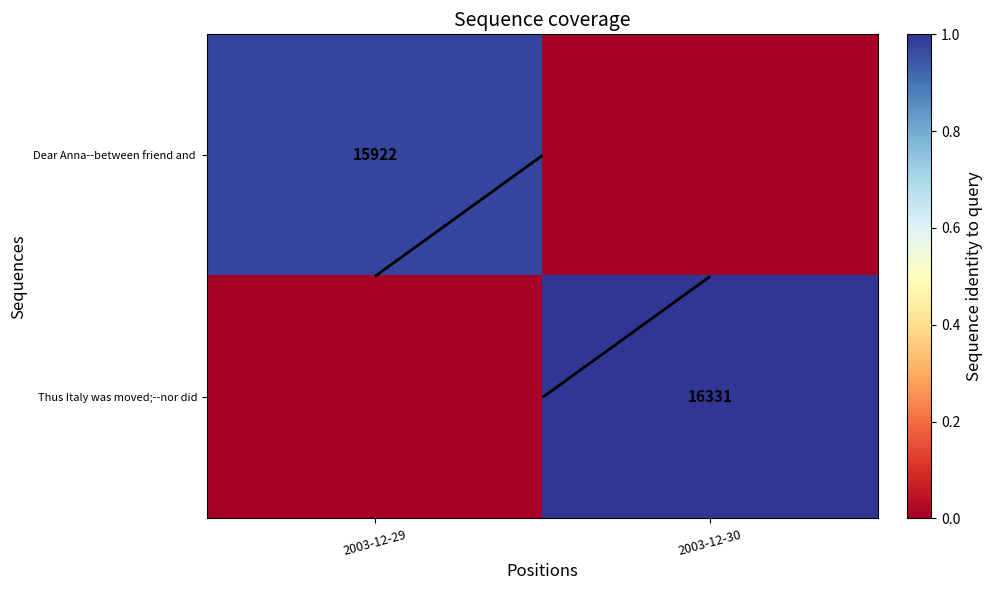

What is the sum of all Thus Italy was moved;--nor did values?

1.0